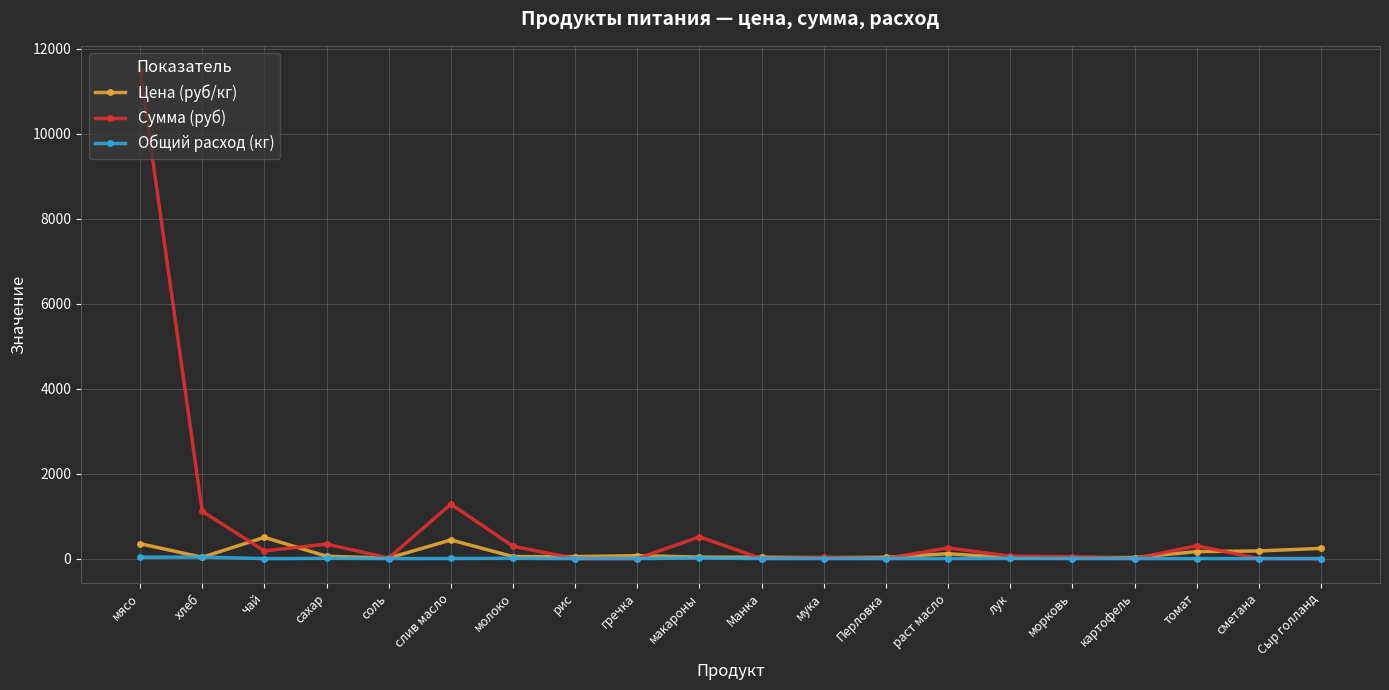

True or false: Общий расход (кг) has more than 1 interior local peaks.

True